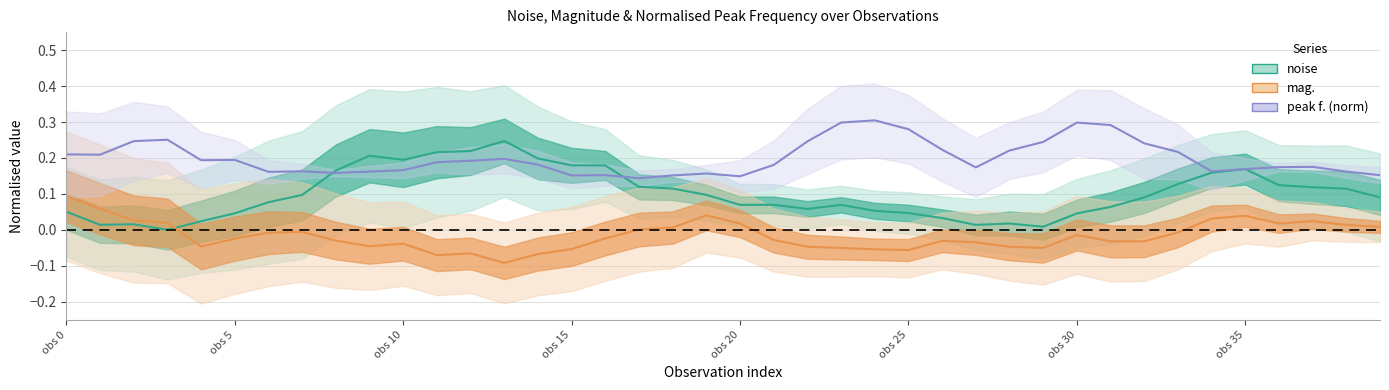

What is the difference between the noise values at obs 15 and obs 30?

0.1